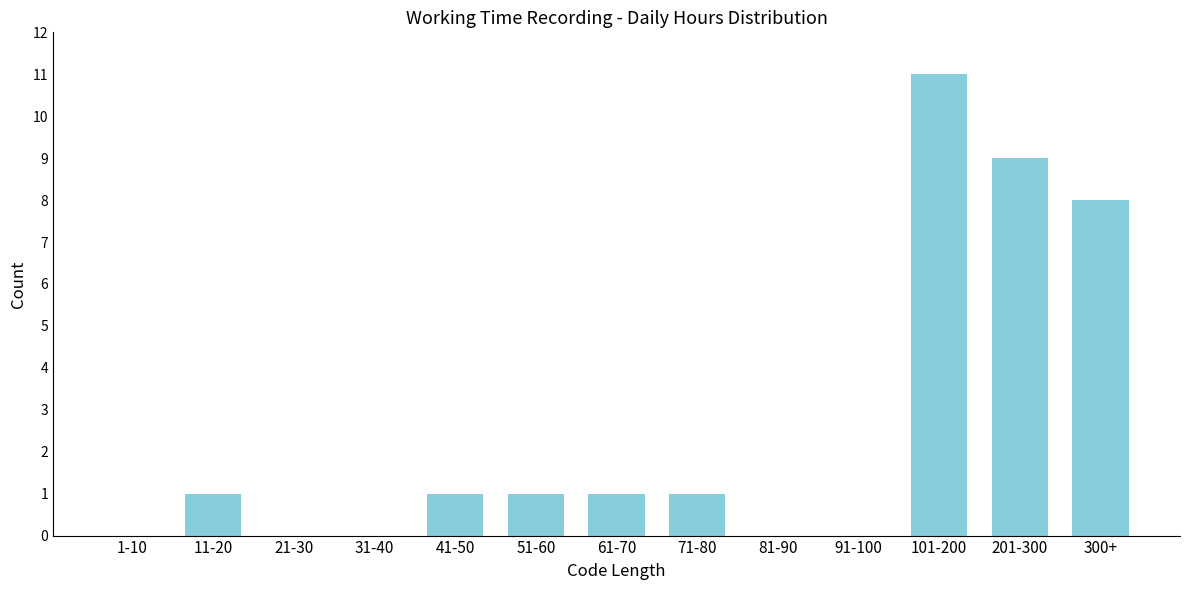

Reading right to left, extract all data points from this chart.

300+=8	201-300=9	101-200=11	91-100=0	81-90=0	71-80=1	61-70=1	51-60=1	41-50=1	31-40=0	21-30=0	11-20=1	1-10=0